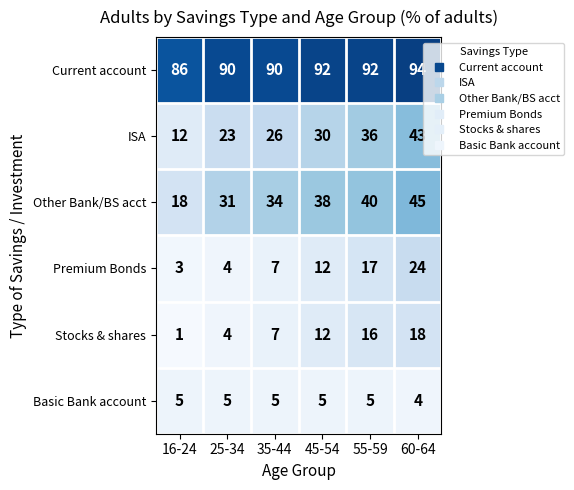

At which category does the chart reach its minimum across all series?

16-24